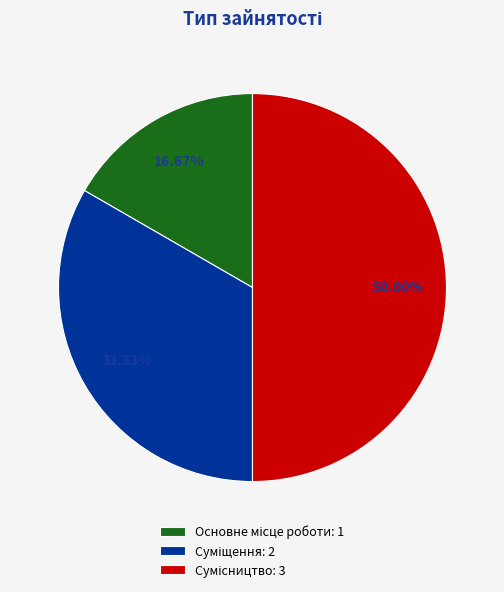

How much of the chart is everything except Основне місце роботи?

83.3%